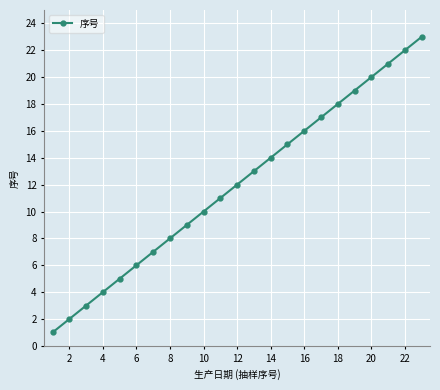

True or false: the data has more than 1 interior local peaks.

False